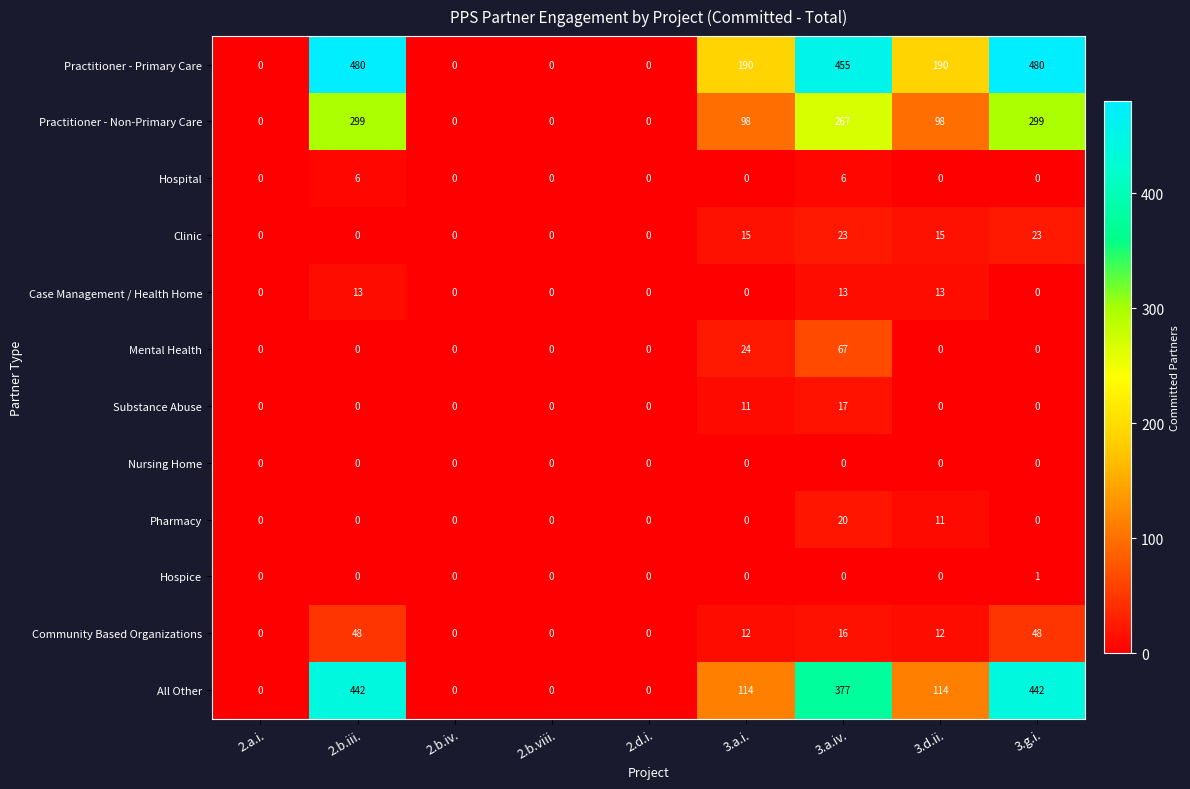

What is the highest value of the Mental Health series?

67